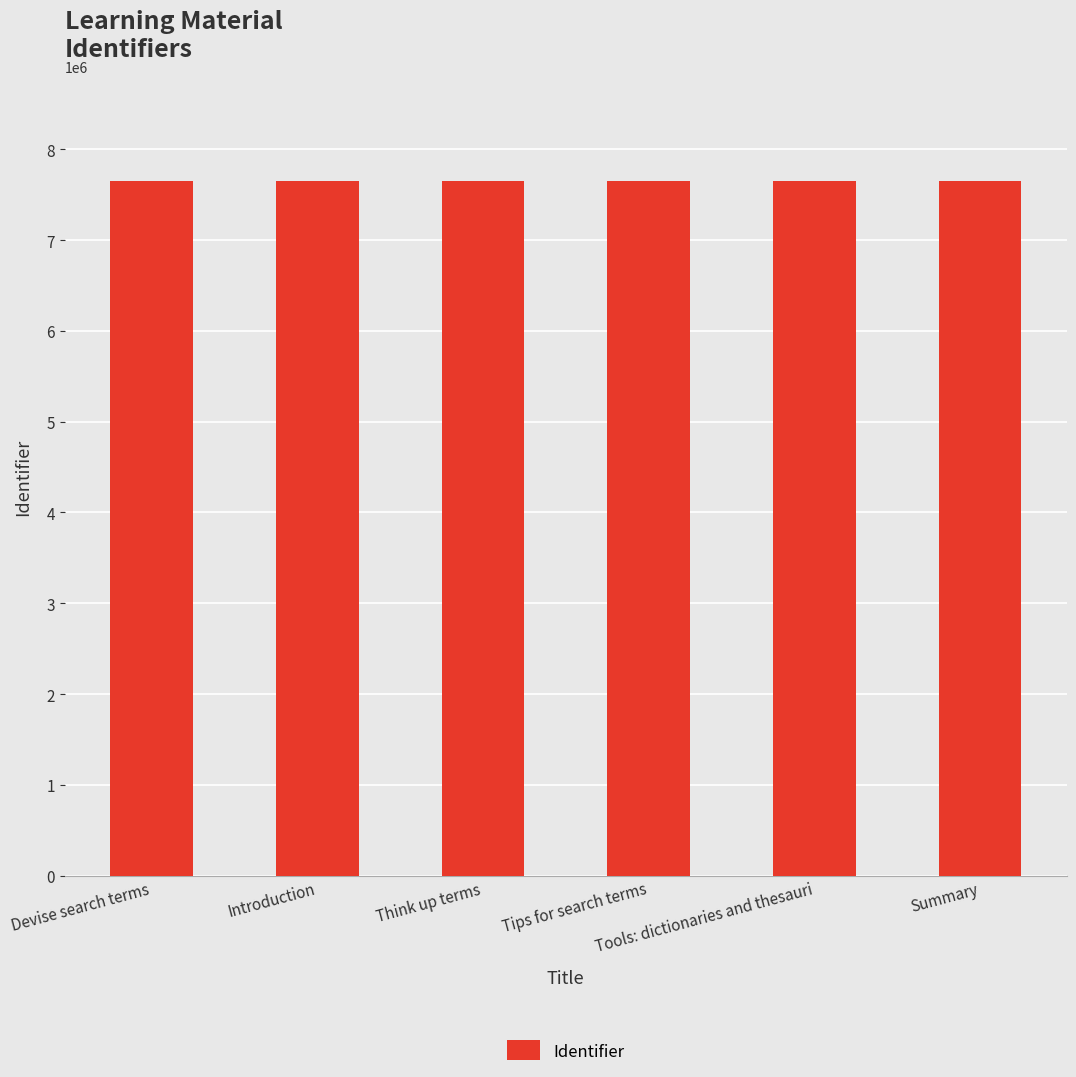

What is the greatest value displayed?

7653483